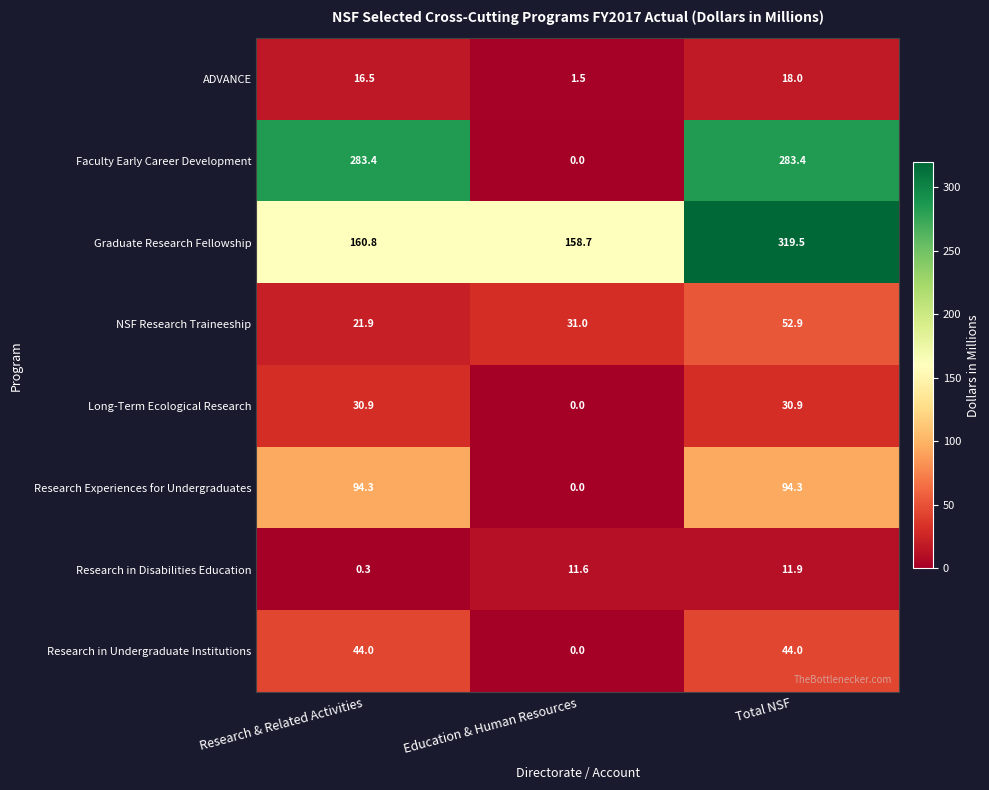

Which series has the widest spread of values?

Faculty Early Career Development